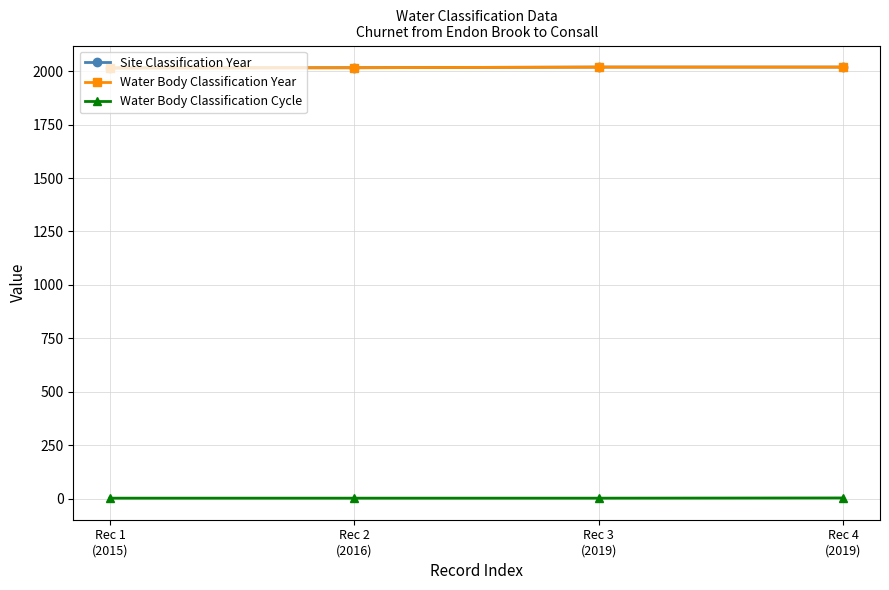

Does the chart have visible grid lines?

Yes